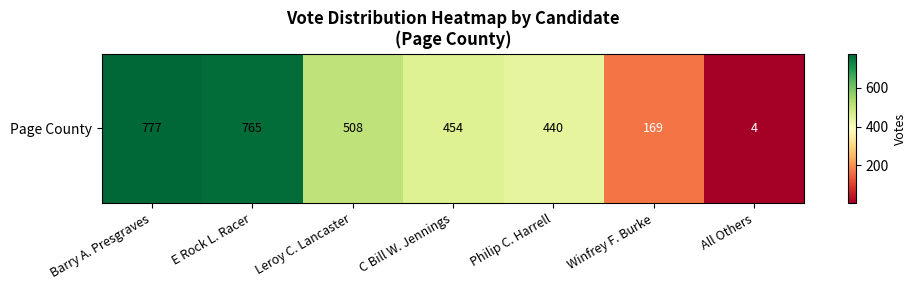

Which has a higher value, Leroy C. Lancaster or Philip C. Harrell?

Leroy C. Lancaster